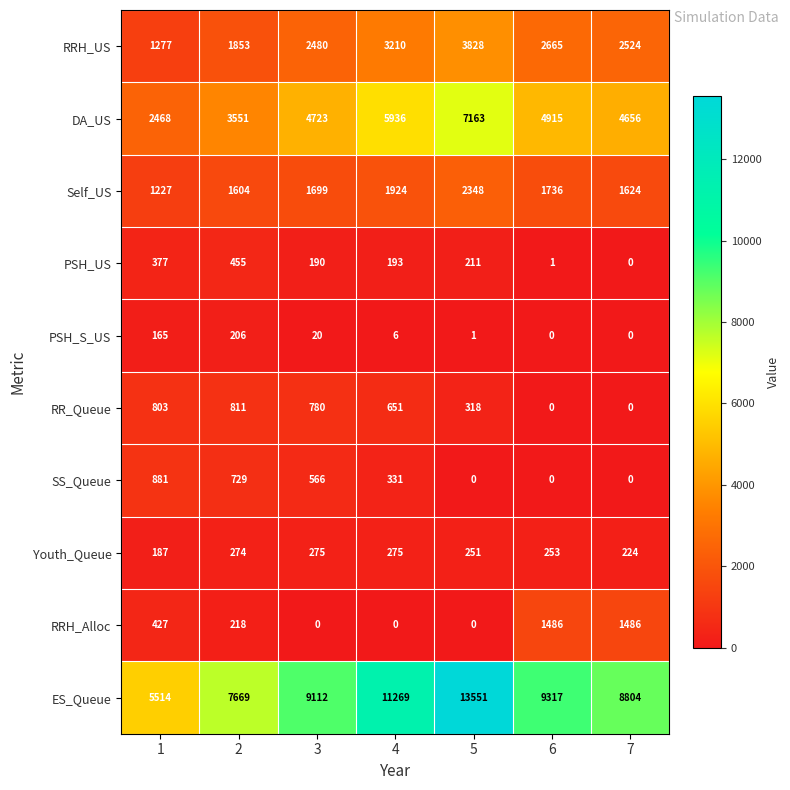

What is the sum of all PSH_S_US values?

398